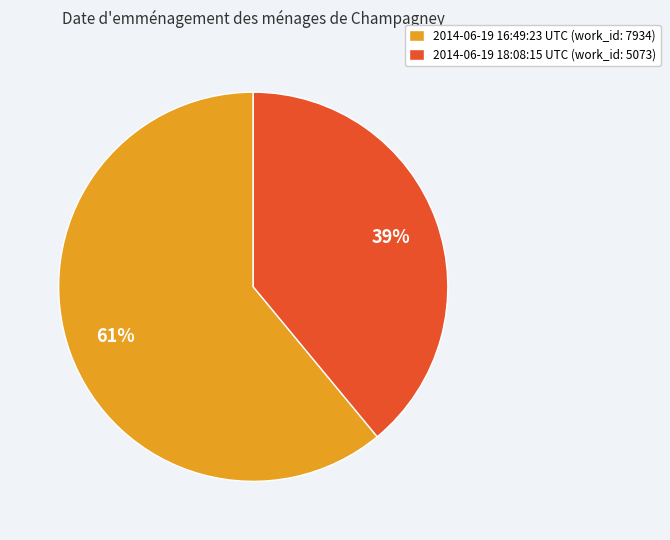

Is there any slice that represents more than half of the pie?

Yes